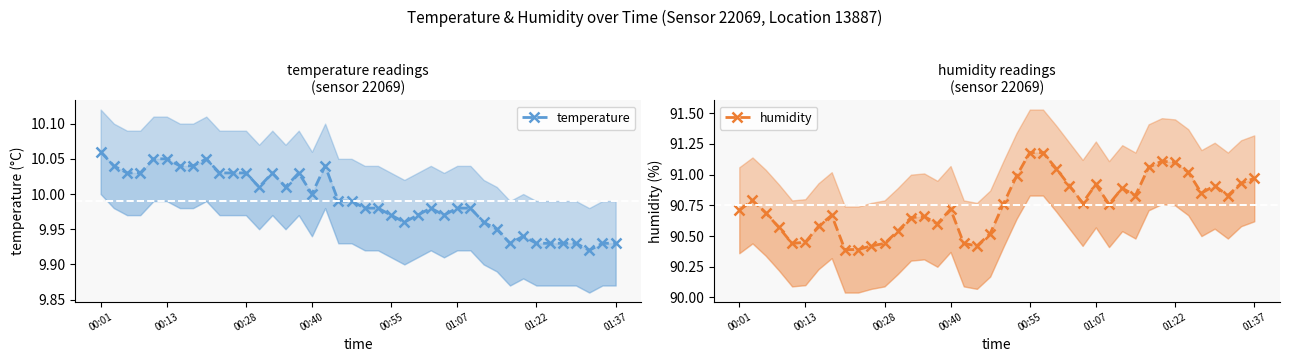

What are all the series names shown in the legend?

temperature, humidity